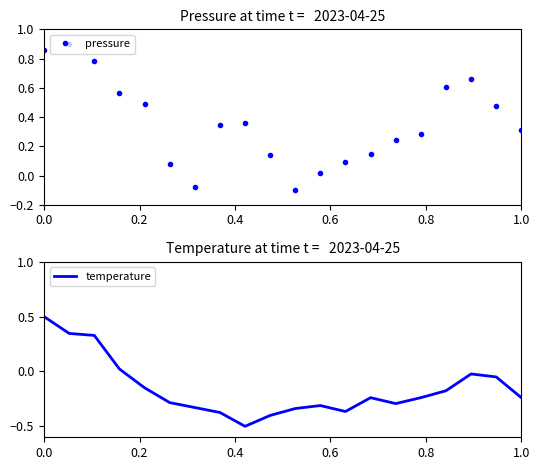

What is the average value of the temperature series?

-0.2